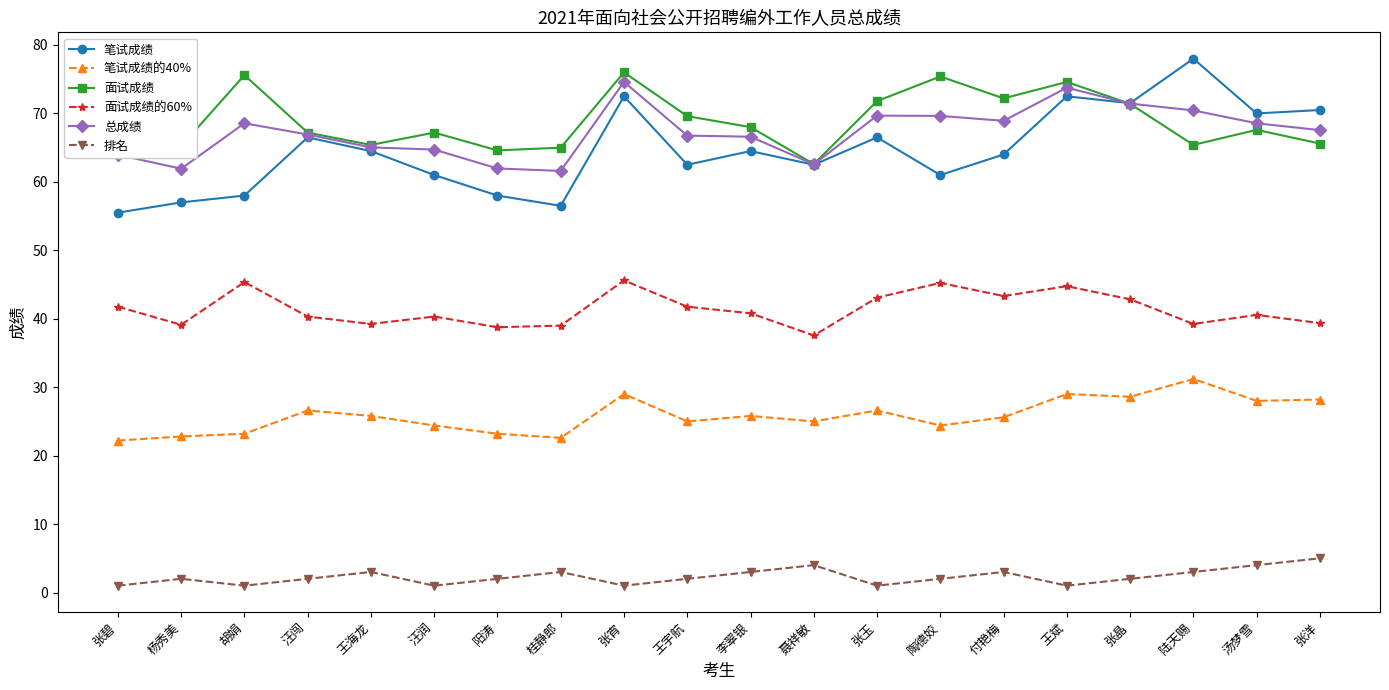

The value of 总成绩 at 阳涛 is 106.5. True or false?

False